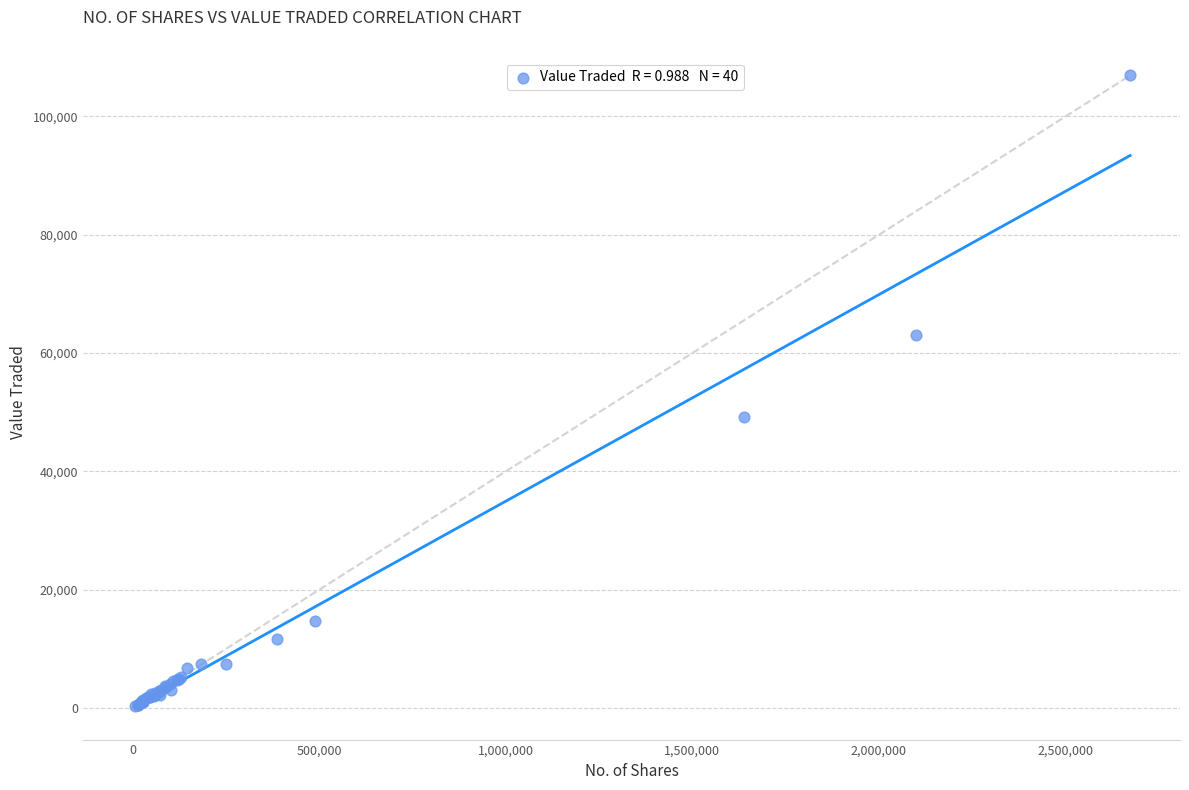

What Y value in the scatter plot is closest to 53589?

49202